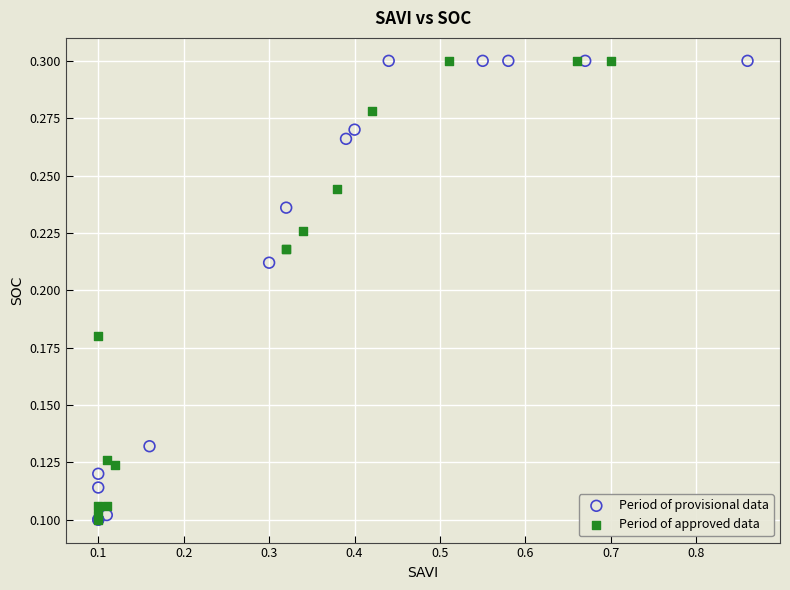

What are all the series names shown in the legend?

Period of provisional data, Period of approved data